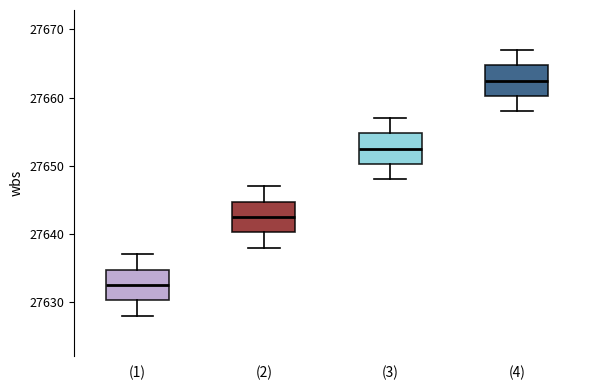

Which box's median line is the highest?

(4)